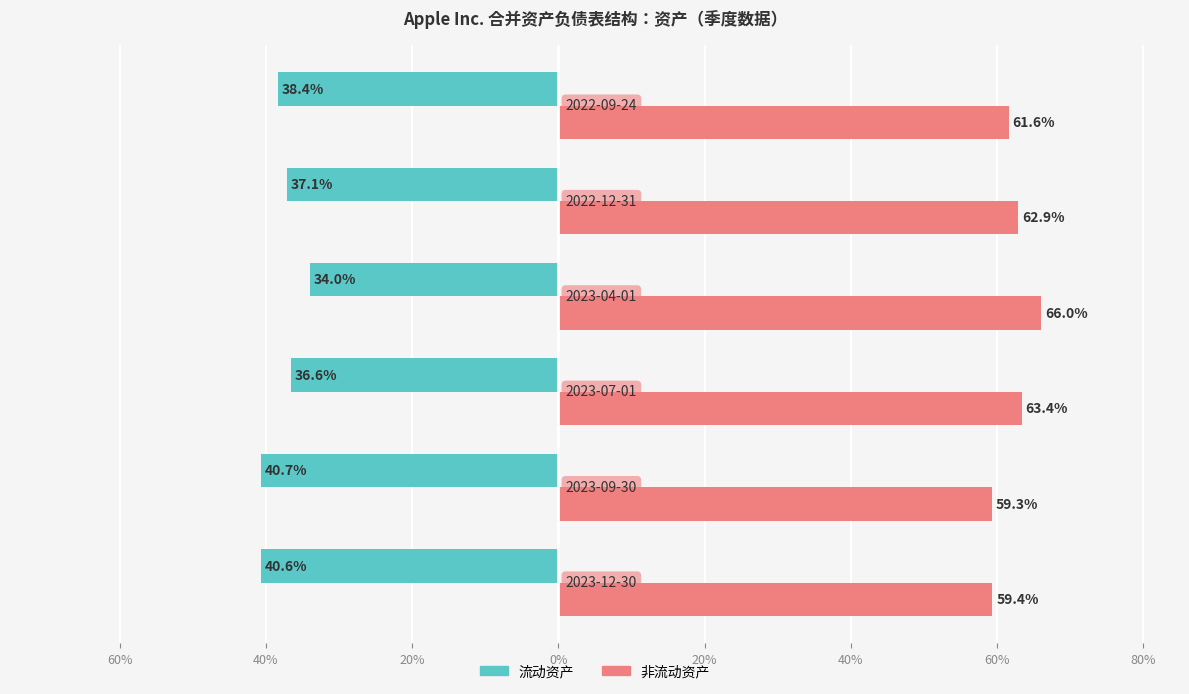

What are all the series names shown in the legend?

流动资产, 非流动资产